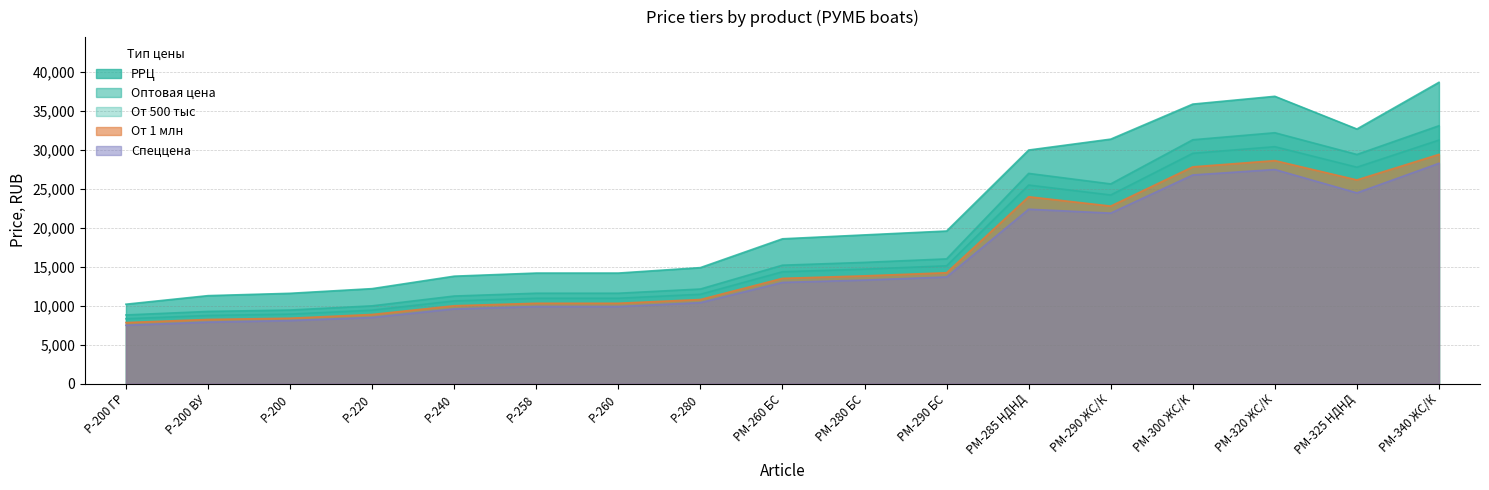

List the labels in order of Спеццена value, smallest first.

Р-200 ГР, Р-200 ВУ, Р-200, Р-220, Р-240, Р-258, Р-260, Р-280, РМ-260 БС, РМ-280 БС, РМ-290 БС, РМ-290 ЖС/К, РМ-285 НДНД, РМ-325 НДНД, РМ-300 ЖС/K, РМ-320 ЖС/К, РМ-340 ЖС/К